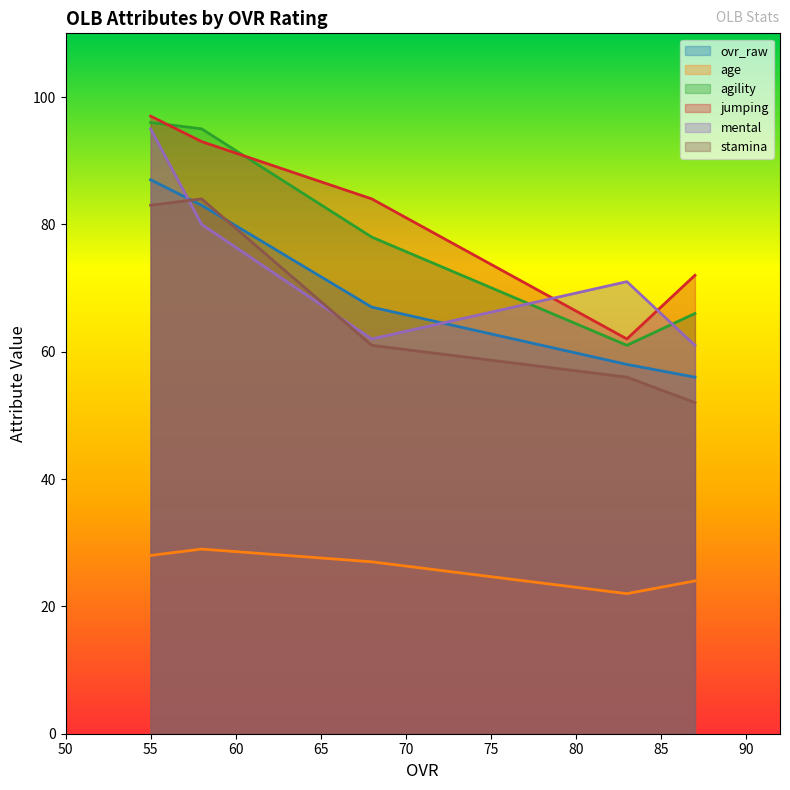

What is the value of the age point at the 3rd from the left?

27